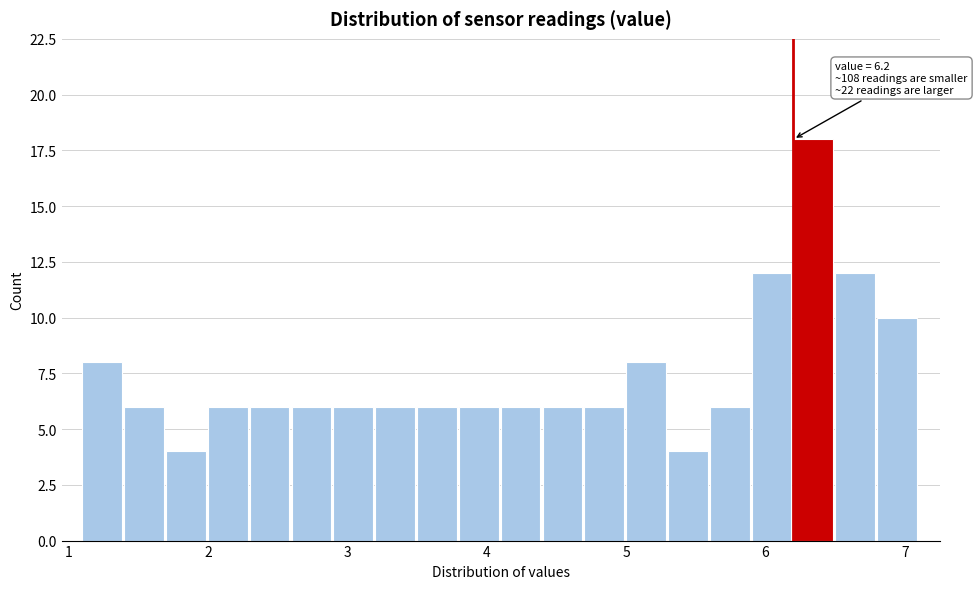

Read against the x-axis, roughly where is the centre of the tallest bar?

6.3